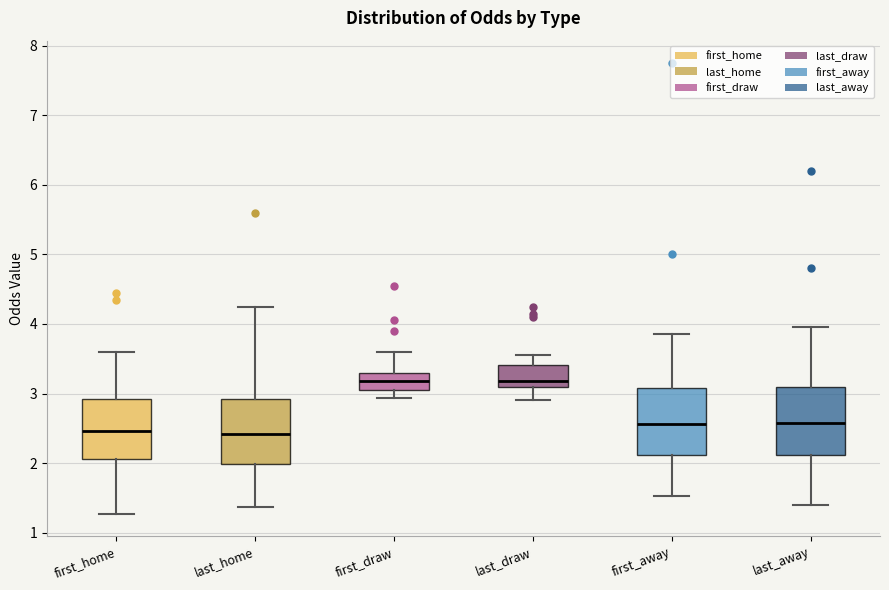

Reading left to right, read every box against the y-axis: the position of its median line, the range the box covers, and the ends of its whiskers. The values are not printed on the chart, so give them approximately, as read against the axis.

first_home: median 2.5, box 2.1 to 2.9, whiskers 1.3 to 3.6
last_home: median 2.4, box 2.0 to 2.9, whiskers 1.4 to 4.3
first_draw: median 3.2, box 3.1 to 3.3, whiskers 2.9 to 3.6
last_draw: median 3.2, box 3.1 to 3.4, whiskers 2.9 to 3.6
first_away: median 2.6, box 2.1 to 3.1, whiskers 1.5 to 3.9
last_away: median 2.6, box 2.1 to 3.1, whiskers 1.4 to 4.0